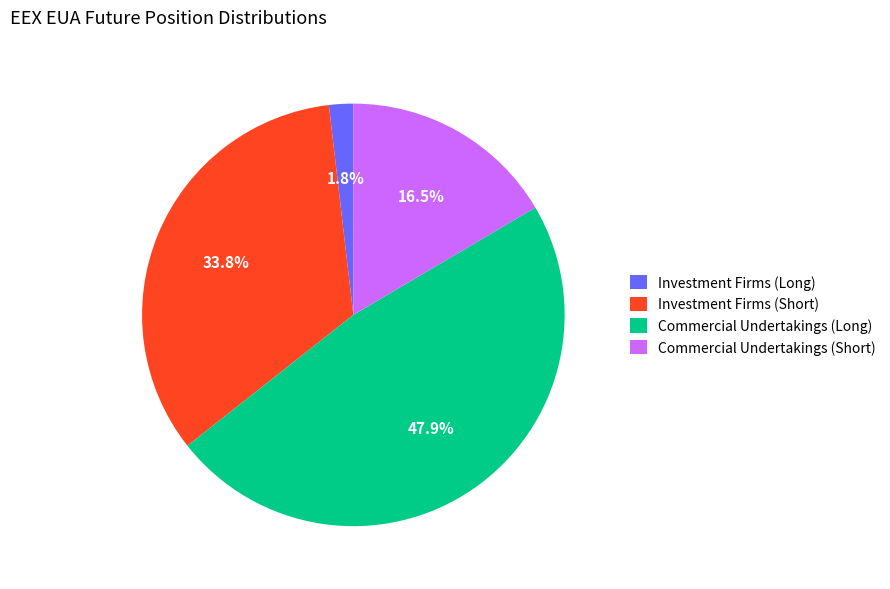

Does Investment Firms (Long) account for over 50% of the chart?

No